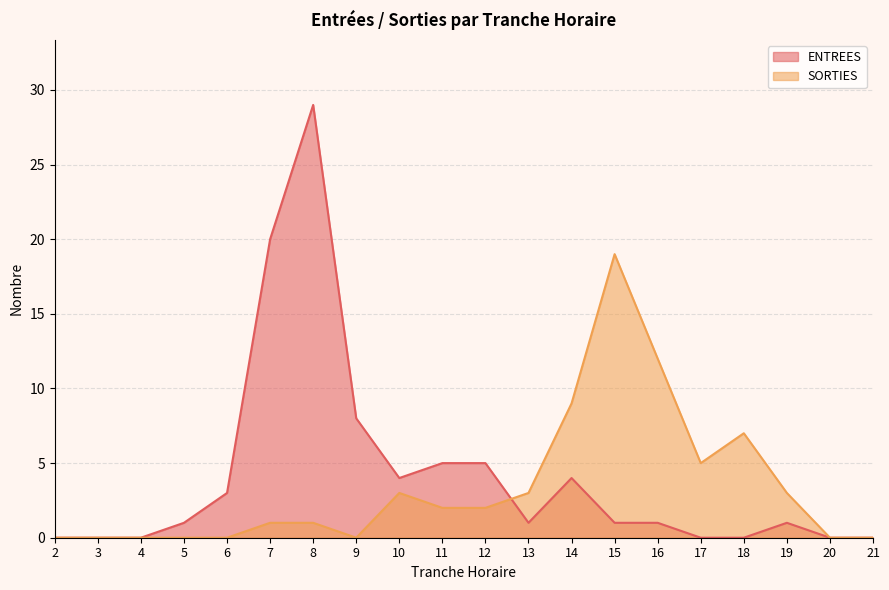

Where is the first local maximum for ENTREES?

8